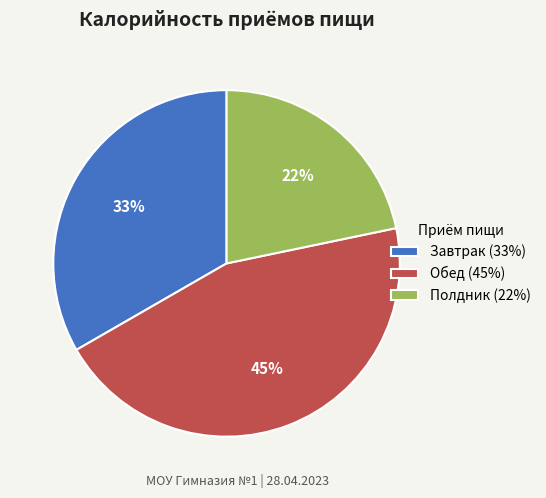

Is the sum of Полдник (22%) and Обед (45%) greater than half?

Yes